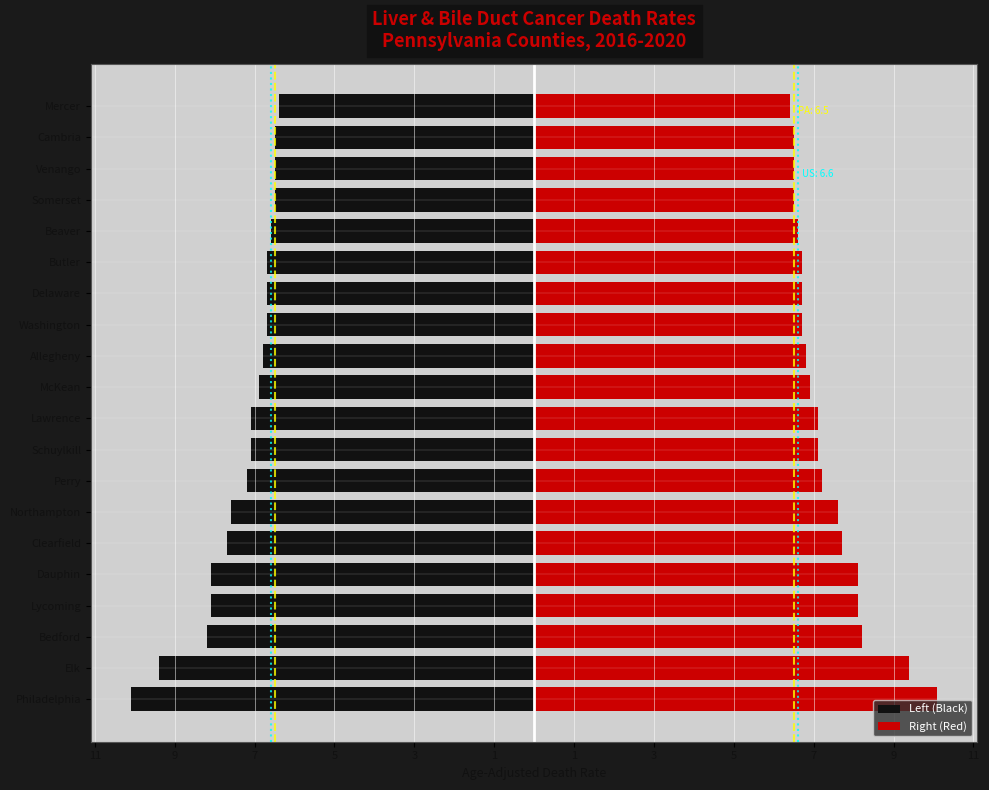

Rank the series by their maximum value, from lowest to highest.

Left (Black), Right (Red)